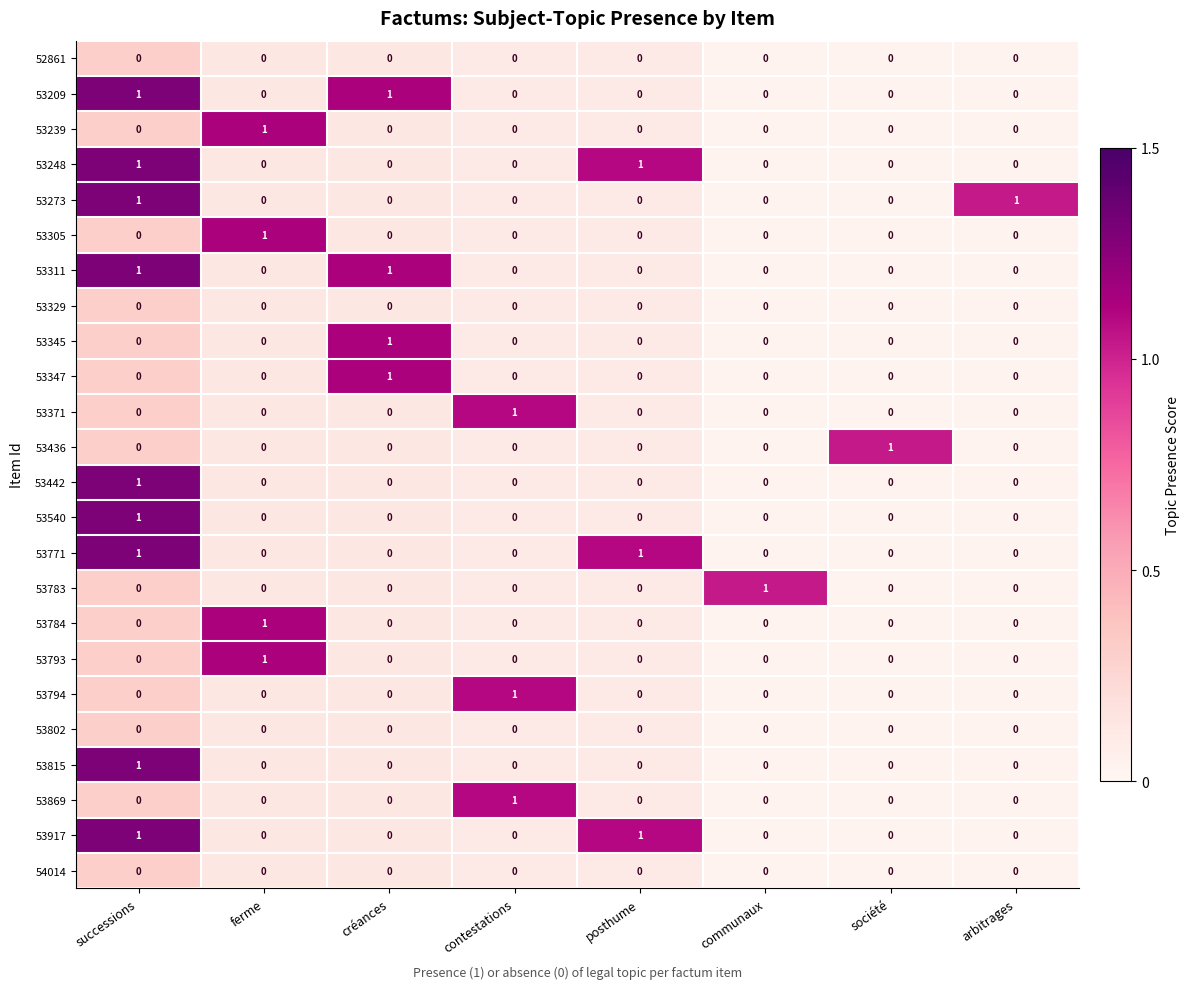

True or false: 53347 has a value of 0 at société.

True